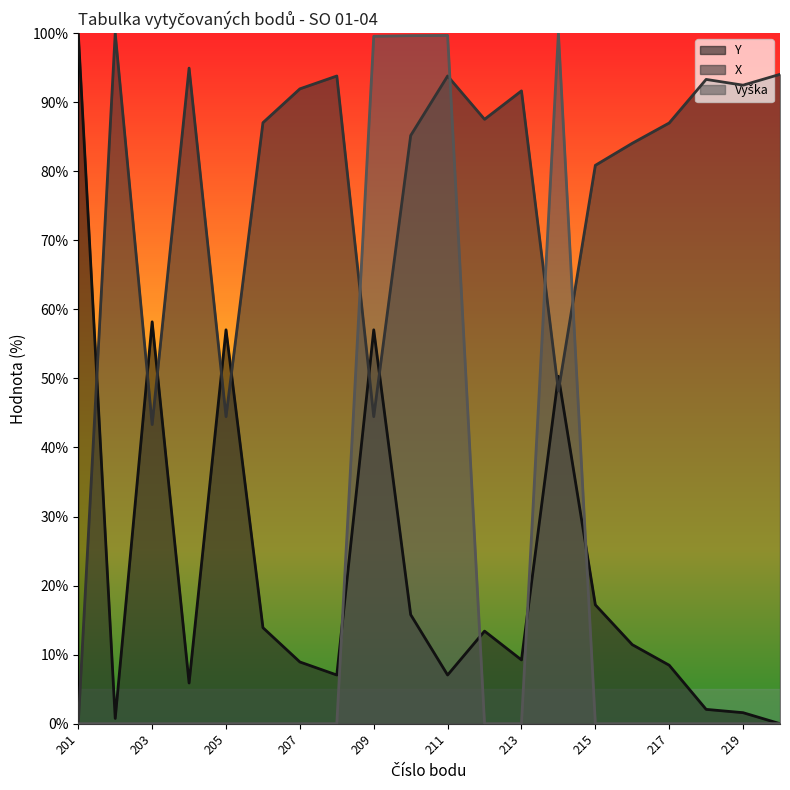

At which label is Y closest to 50?

214